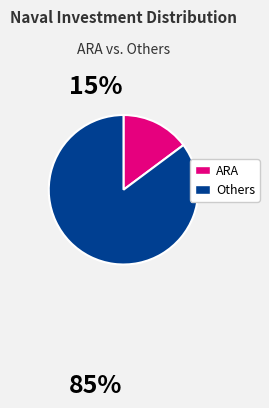

Is there a majority slice in this chart?

Yes